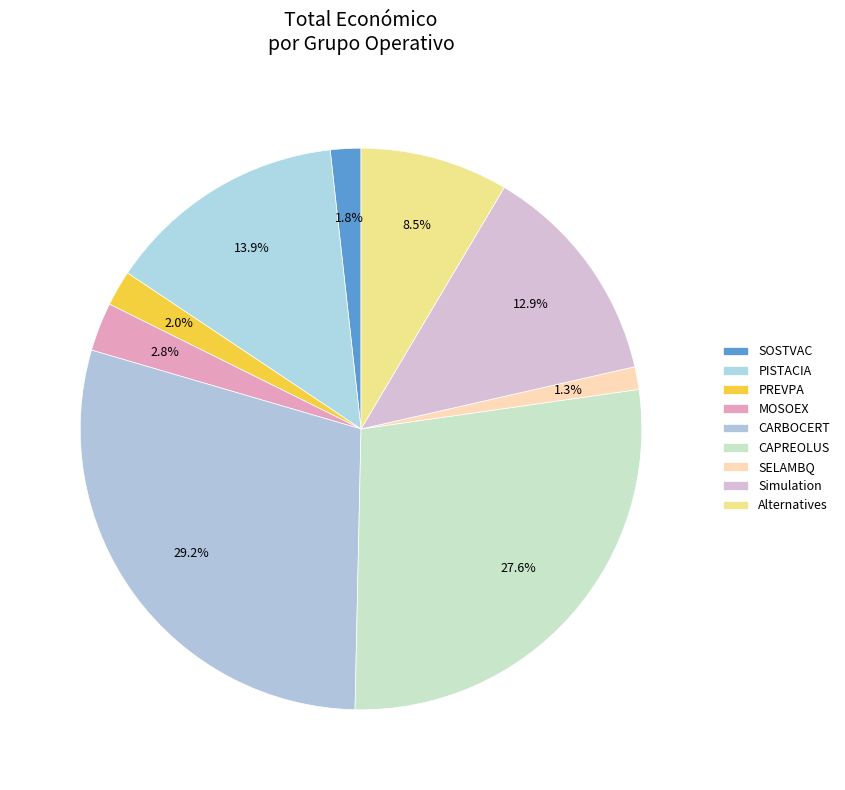

The CAPREOLUS slice represents 28% of the pie. True or false?

True